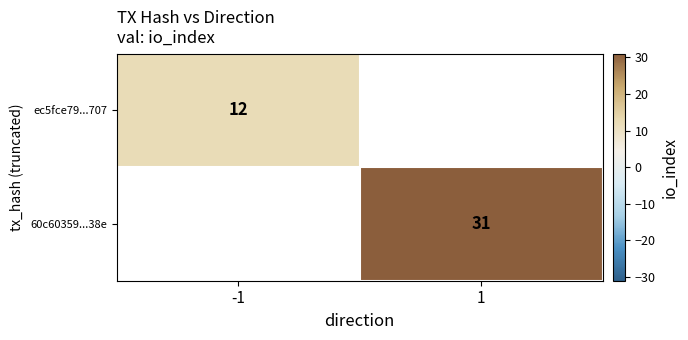

The ec5fce79...707 series shows 12 at -1. True or false?

True